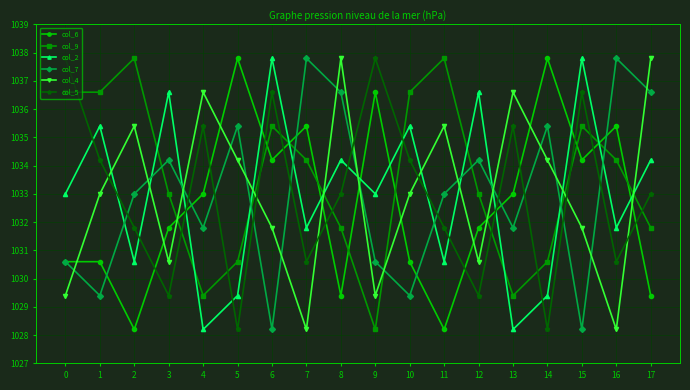

Is it true that col_5 equals 530.6 at 2?

False